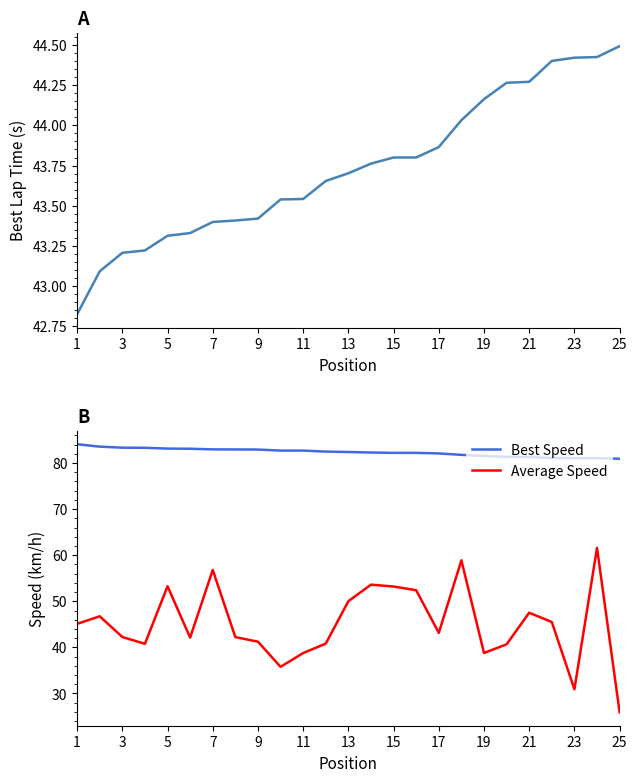

Reading left to right, transcribe all the data shown in this chart.

Best Lap time: 42.8	43.1	43.2	43.2	43.3	43.3	43.4	43.4	43.4	43.5	43.5	43.7	43.7	43.8	43.8	43.8	43.9	44.0	44.2	44.3	44.3	44.4	44.4	44.4	44.5
Best Speed: 84.1	83.5	83.3	83.3	83.1	83.1	83.0	82.9	82.9	82.7	82.7	82.5	82.4	82.3	82.2	82.2	82.1	81.8	81.5	81.3	81.3	81.1	81.0	81.0	80.9
Average Speed: 45.1	46.7	42.3	40.8	53.3	42.1	56.8	42.2	41.2	35.8	38.8	40.8	50.0	53.6	53.2	52.4	43.1	58.9	38.8	40.7	47.5	45.5	30.9	61.6	25.9